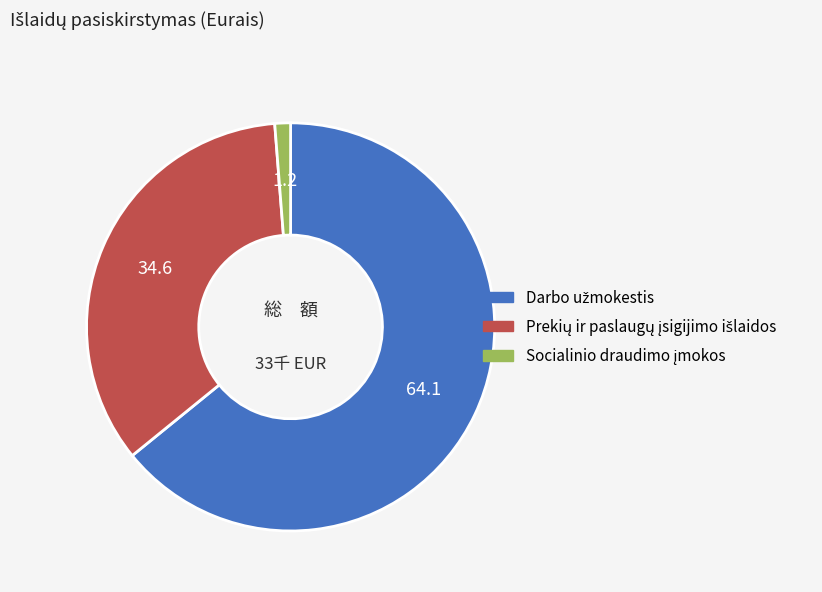

Is there any slice that represents more than half of the pie?

Yes